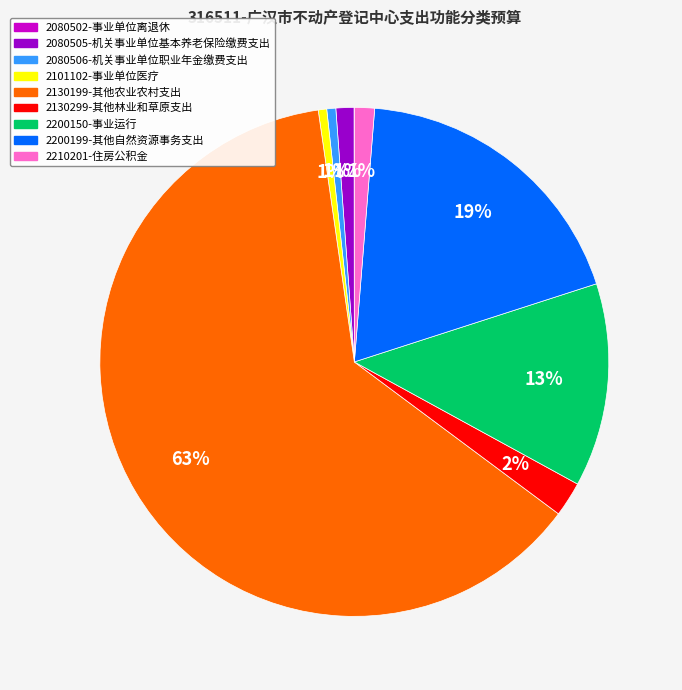

To the nearest percent, what is the combined percentage of 2130199-其他农业农村支出 and 2101102-事业单位医疗?

63%